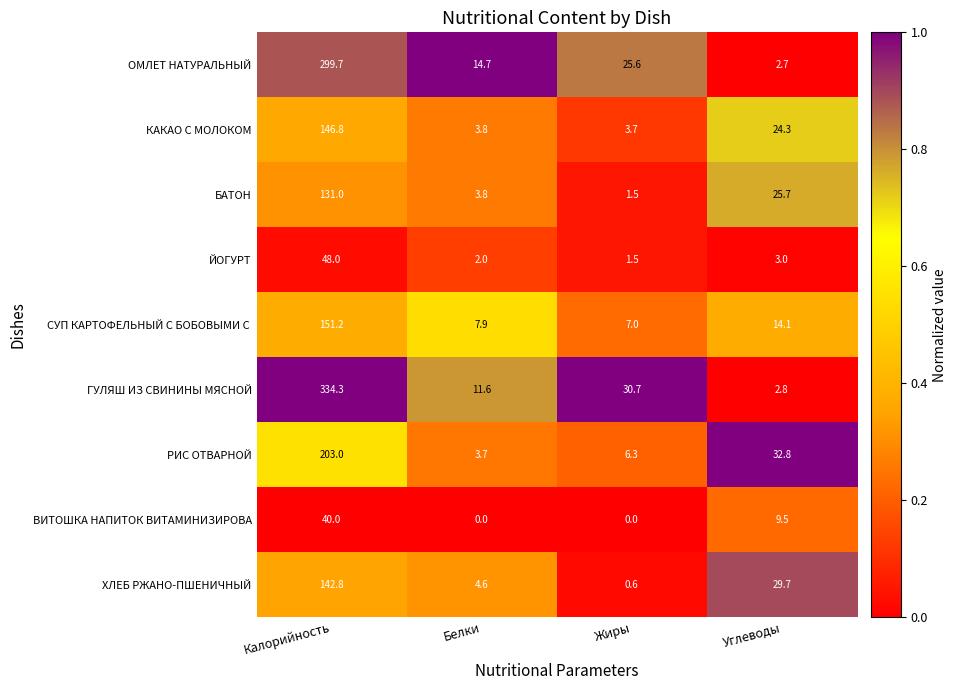

What is the sum of all ХЛЕБ РЖАНО-ПШЕНИЧНЫЙ values?

177.7